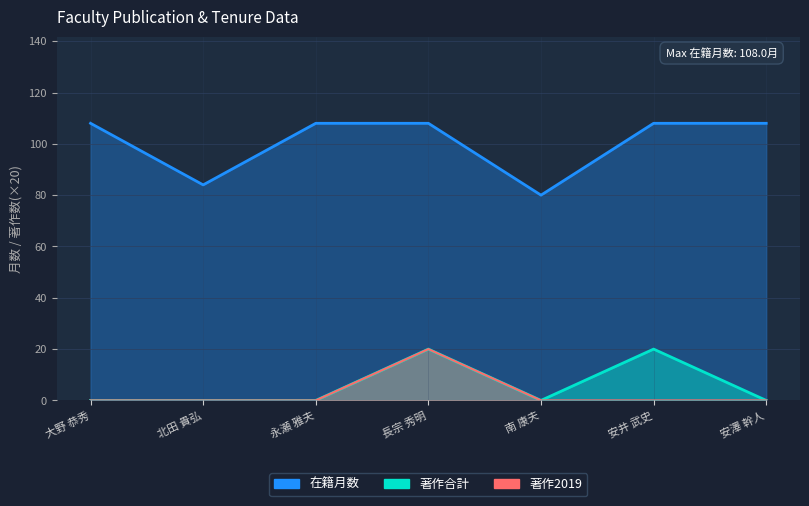

True or false: 著作合計 and 在籍月数 cross at least once.

False